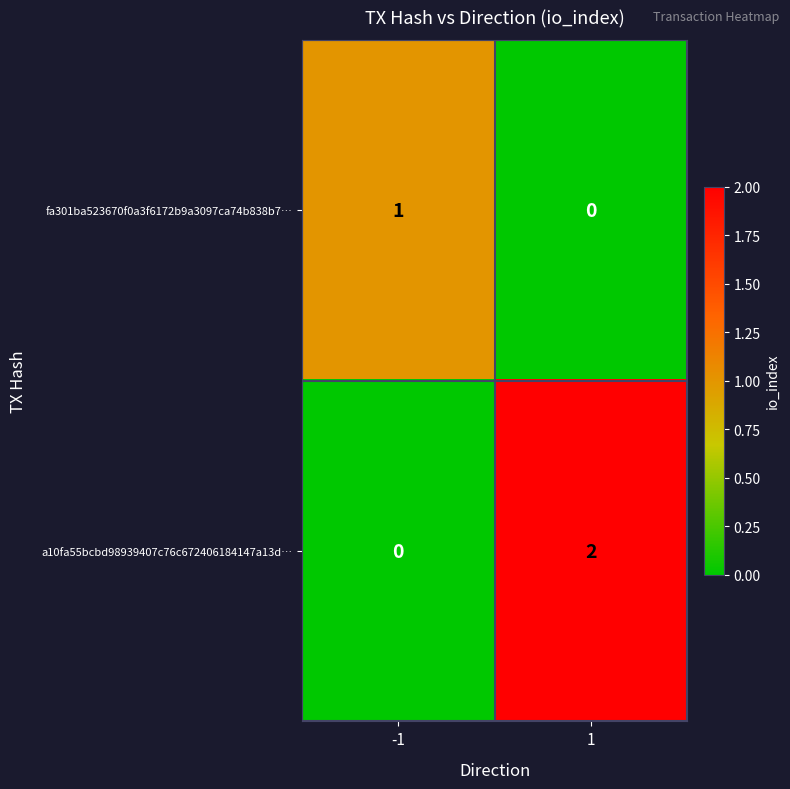

Reading left to right, what are all the values shown in this chart?

fa301ba523670f0a3f6172b9a3097ca74b838b7…: -1=1	1=0
a10fa55bcbd98939407c76c672406184147a13d…: -1=0	1=2